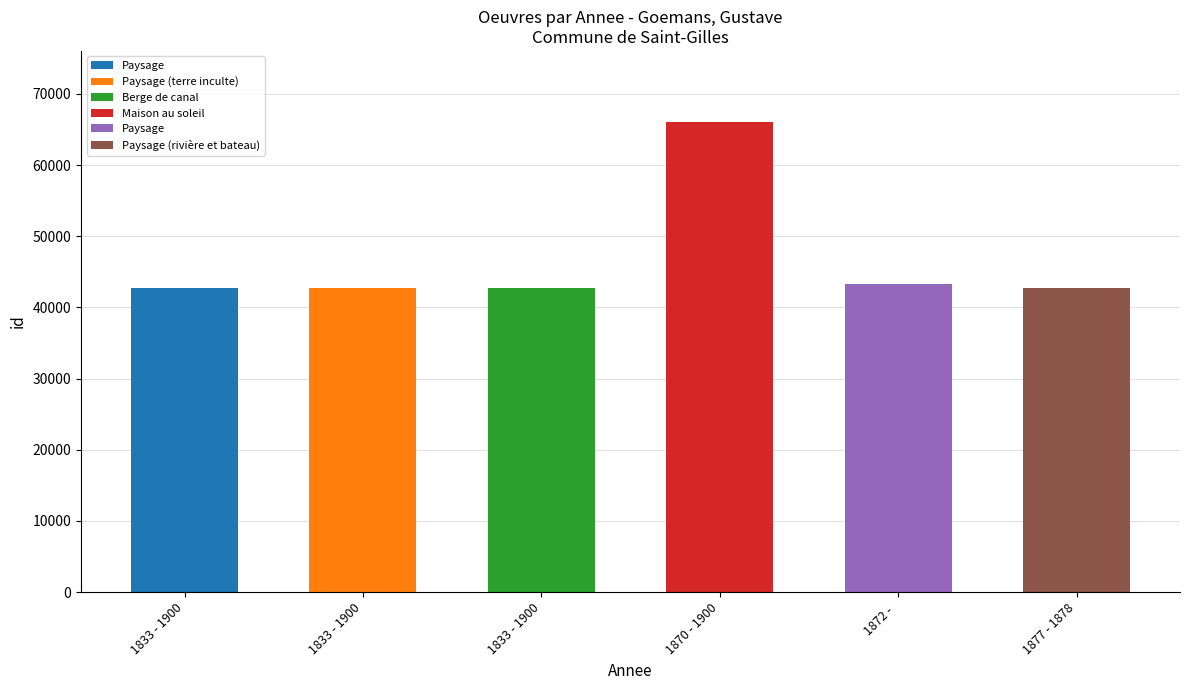

The chart shows a value of 27200 at 1877 - 1878. True or false?

False